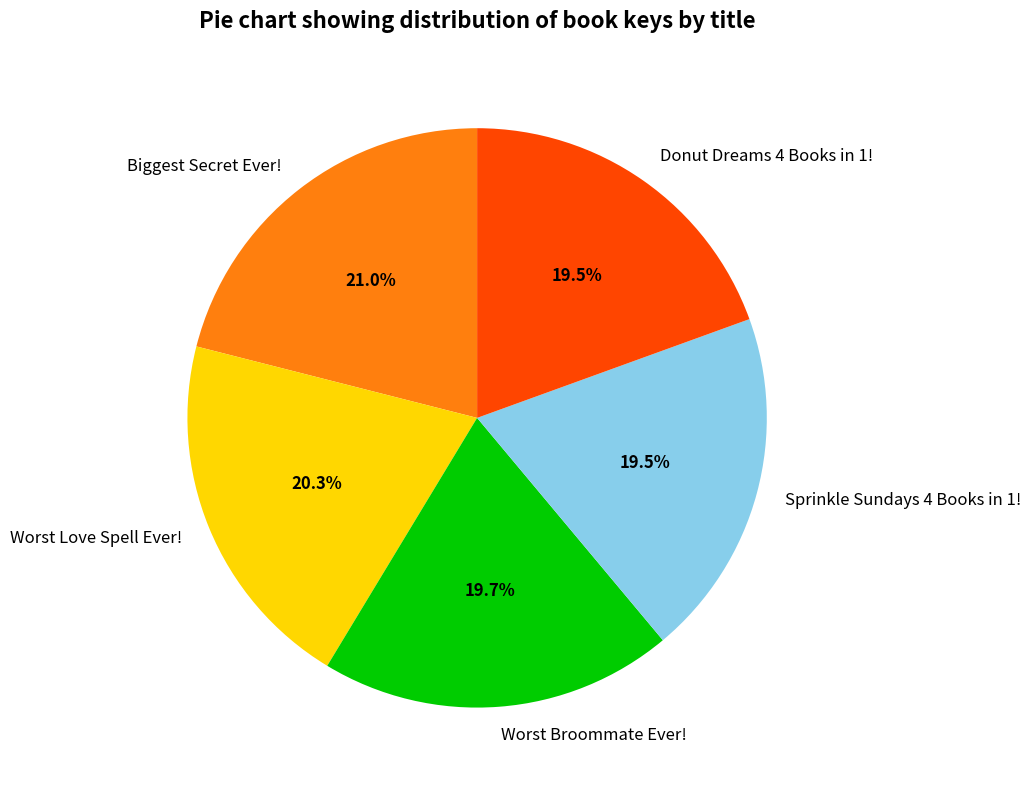

Do Donut Dreams 4 Books in 1! and Sprinkle Sundays 4 Books in 1! together represent more than half of the pie?

No